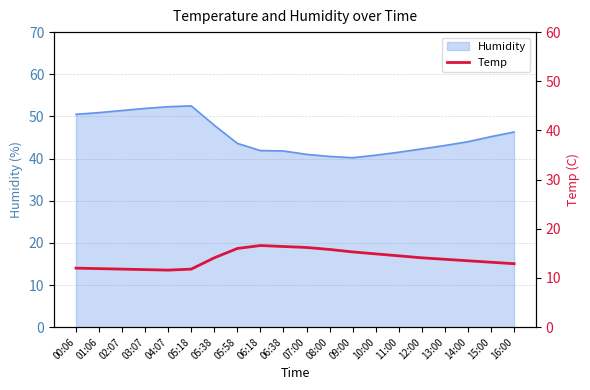

What is the minimum value shown in the chart?

11.6